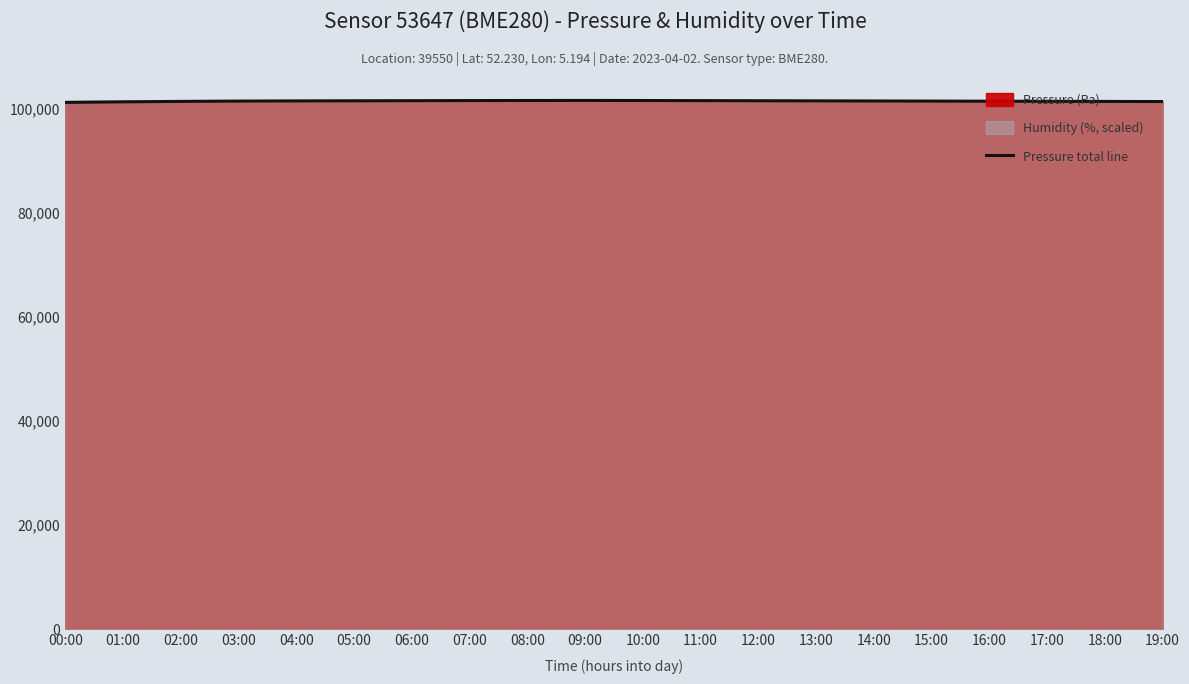

What is the value of the 14th point from the left?

101434.8